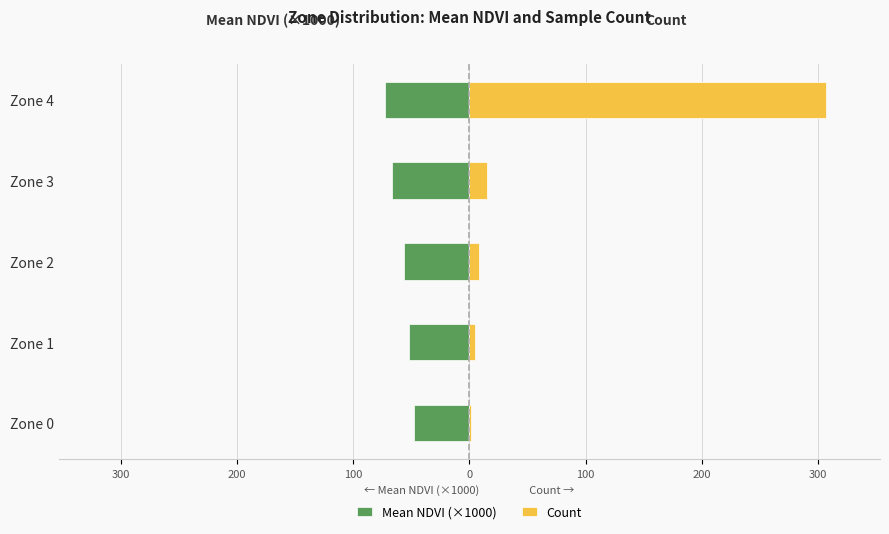

How many groups of bars are there?

5